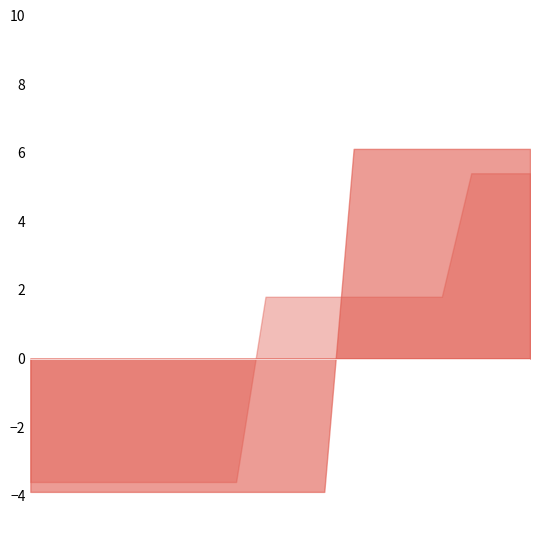

After their last crossing, which series has the higher values: Taikomas NVS krepšelis kontaktiniu budu or Taikomas NVS krepšelis mokiniui per men?

Taikomas NVS krepšelis mokiniui per men